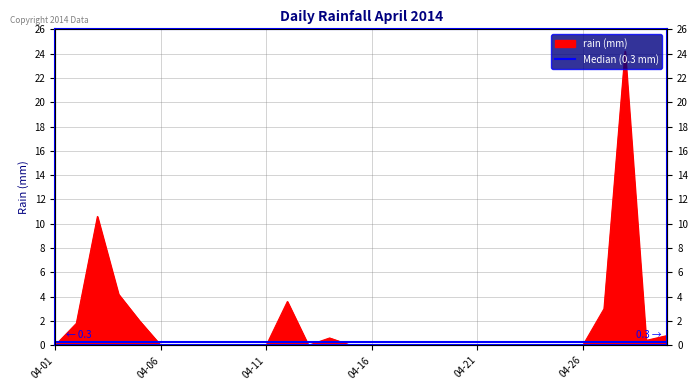

Does the chart have visible grid lines?

Yes